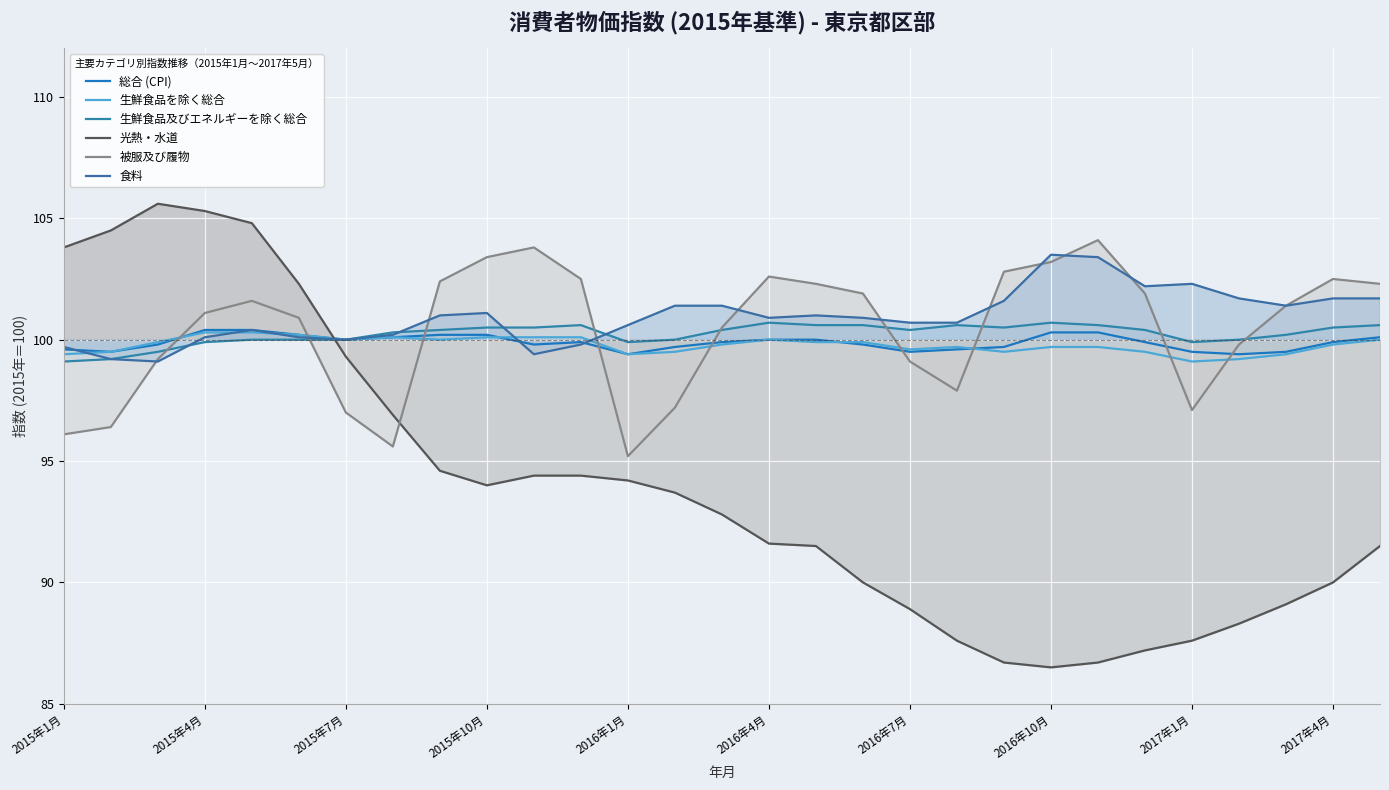

Reading left to right, what are all the values shown in this chart?

総合 (CPI): 99.6	99.5	99.8	100.4	100.4	100.2	100.0	100.1	100.2	100.2	99.8	99.9	99.4	99.7	99.9	100.0	100.0	99.8	99.5	99.6	99.7	100.3	100.3	99.9	99.5	99.4	99.5	99.9	100.1
生鮮食品を除く総合: 99.4	99.5	99.9	100.3	100.3	100.2	100.0	100.1	100.0	100.1	100.1	100.1	99.4	99.5	99.8	100.0	99.9	99.9	99.6	99.7	99.5	99.7	99.7	99.5	99.1	99.2	99.4	99.8	100.0
生鮮食品及びエネルギーを除く総合: 99.1	99.2	99.5	99.9	100.0	100.0	100.0	100.3	100.4	100.5	100.5	100.6	99.9	100.0	100.4	100.7	100.6	100.6	100.4	100.6	100.5	100.7	100.6	100.4	99.9	100.0	100.2	100.5	100.6
光熱・水道: 103.8	104.5	105.6	105.3	104.8	102.3	99.3	96.9	94.6	94.0	94.4	94.4	94.2	93.7	92.8	91.6	91.5	90.0	88.9	87.6	86.7	86.5	86.7	87.2	87.6	88.3	89.1	90.0	91.5
被服及び履物: 96.1	96.4	99.2	101.1	101.6	100.9	97.0	95.6	102.4	103.4	103.8	102.5	95.2	97.2	100.5	102.6	102.3	101.9	99.1	97.9	102.8	103.2	104.1	101.9	97.1	99.8	101.4	102.5	102.3
食料: 99.7	99.2	99.1	100.1	100.4	100.1	100.0	100.2	101.0	101.1	99.4	99.8	100.6	101.4	101.4	100.9	101.0	100.9	100.7	100.7	101.6	103.5	103.4	102.2	102.3	101.7	101.4	101.7	101.7